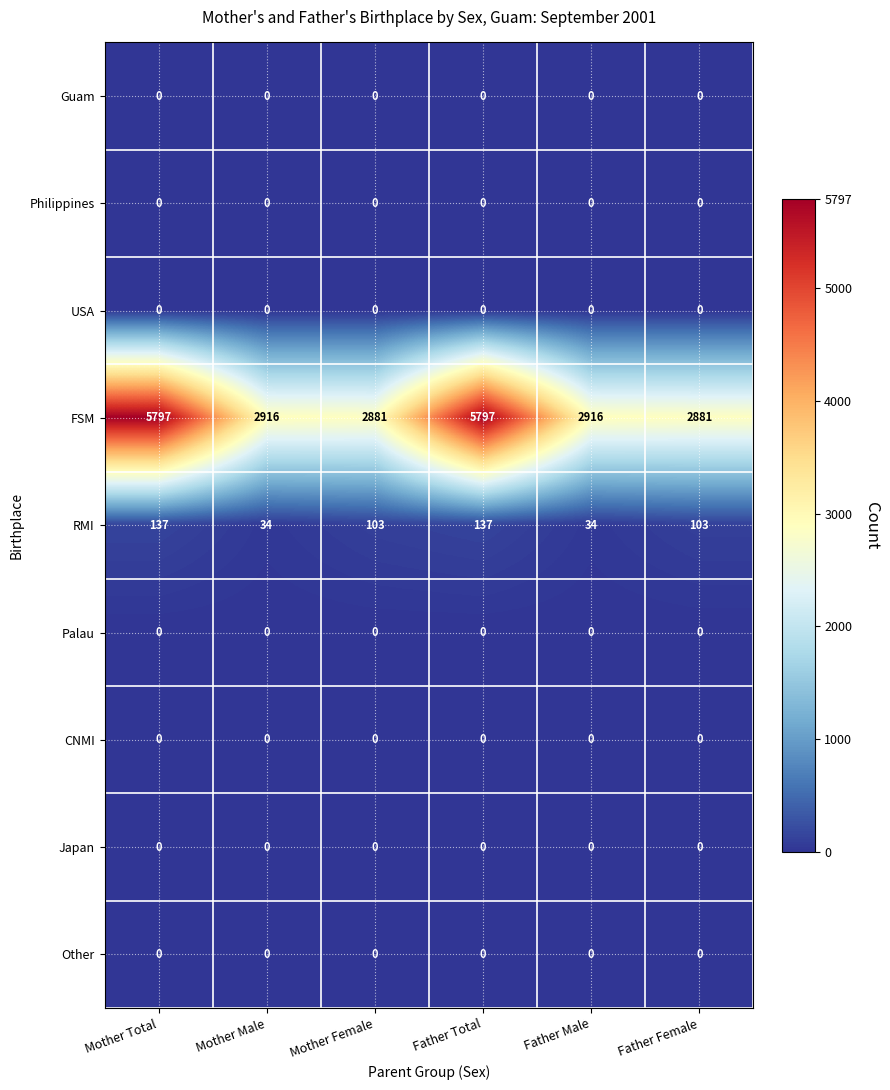

What is the spread (max minus min) of values at Mother Female?

2881